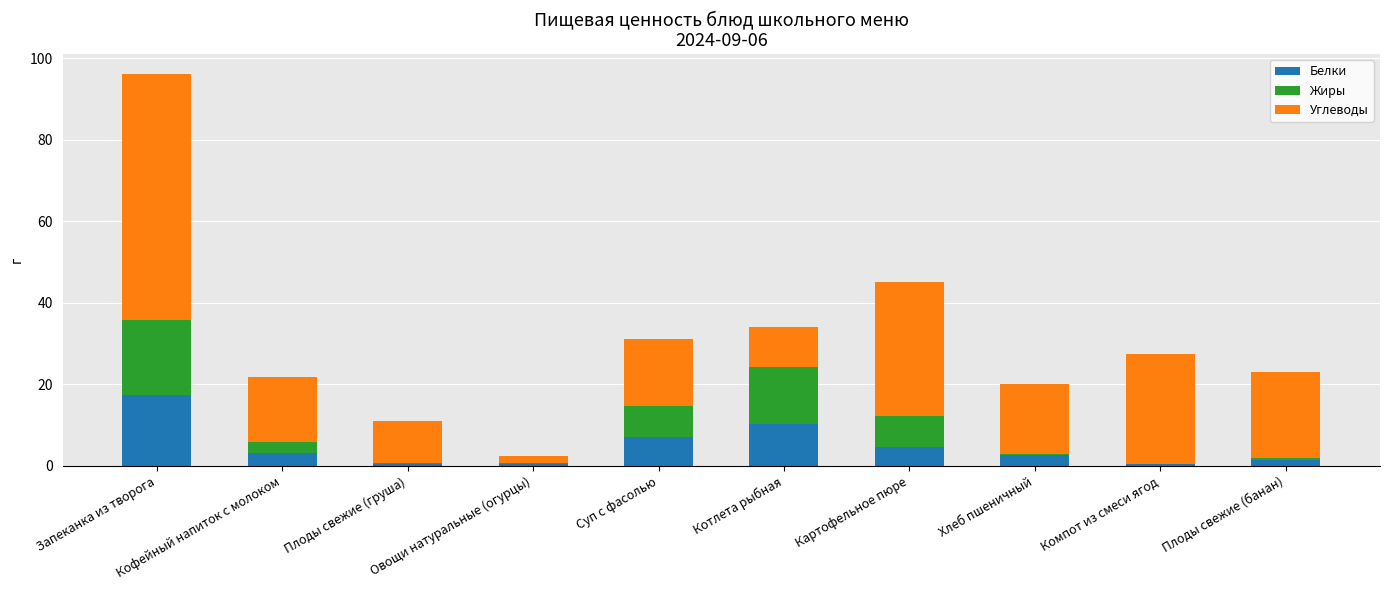

What is the sum of all Белки values?

48.4